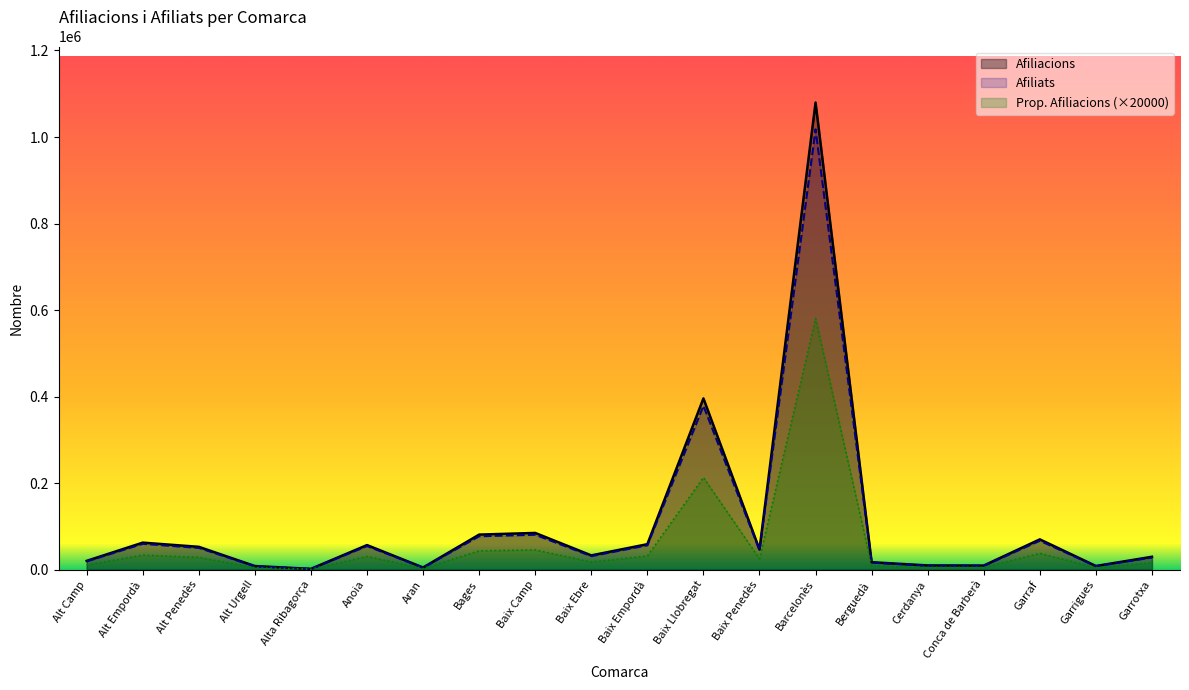

What is the label of the 8th point from the right?

Baix Penedès